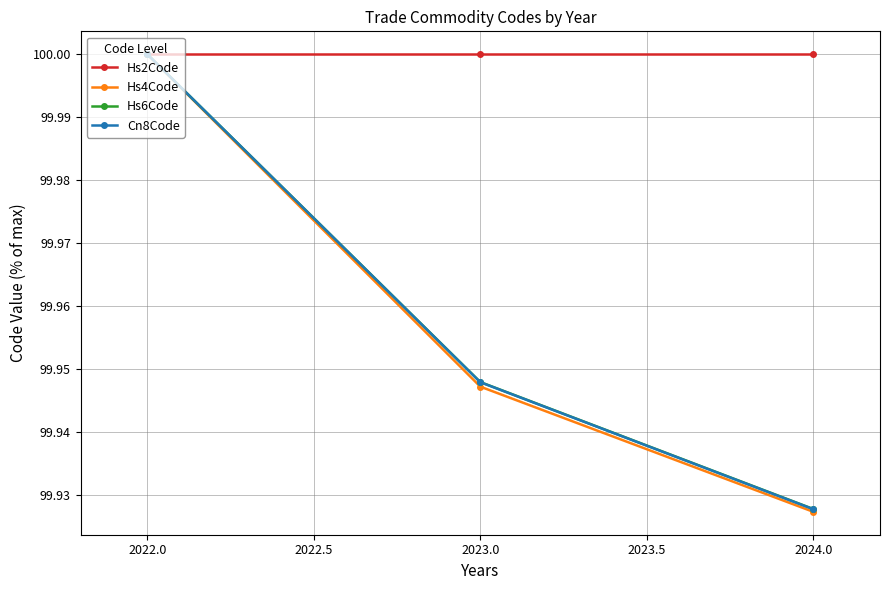

Does the chart display data point markers on the line(s)?

Yes